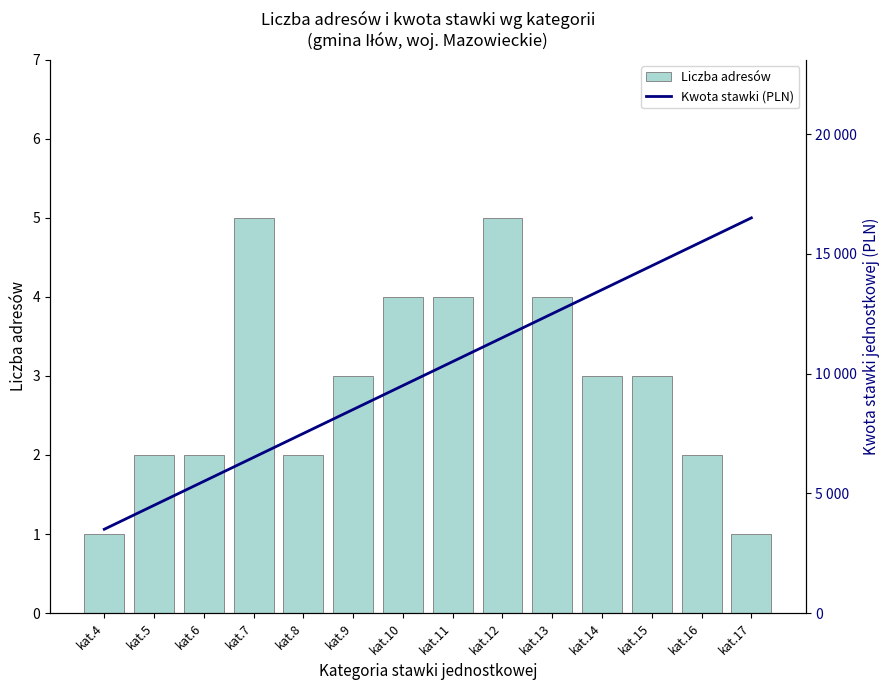

Reading left to right, extract all data points from this chart.

Liczba adresów: kat.4=1	kat.5=2	kat.6=2	kat.7=5	kat.8=2	kat.9=3	kat.10=4	kat.11=4	kat.12=5	kat.13=4	kat.14=3	kat.15=3	kat.16=2	kat.17=1
Kwota stawki (PLN): kat.4=3500	kat.5=4500	kat.6=5500	kat.7=6500	kat.8=7500	kat.9=8500	kat.10=9500	kat.11=10500	kat.12=11500	kat.13=12500	kat.14=13500	kat.15=14500	kat.16=15500	kat.17=16500